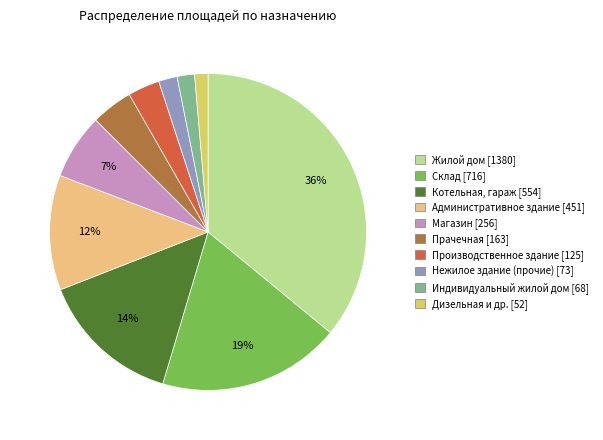

How many slices are in this pie chart?

10